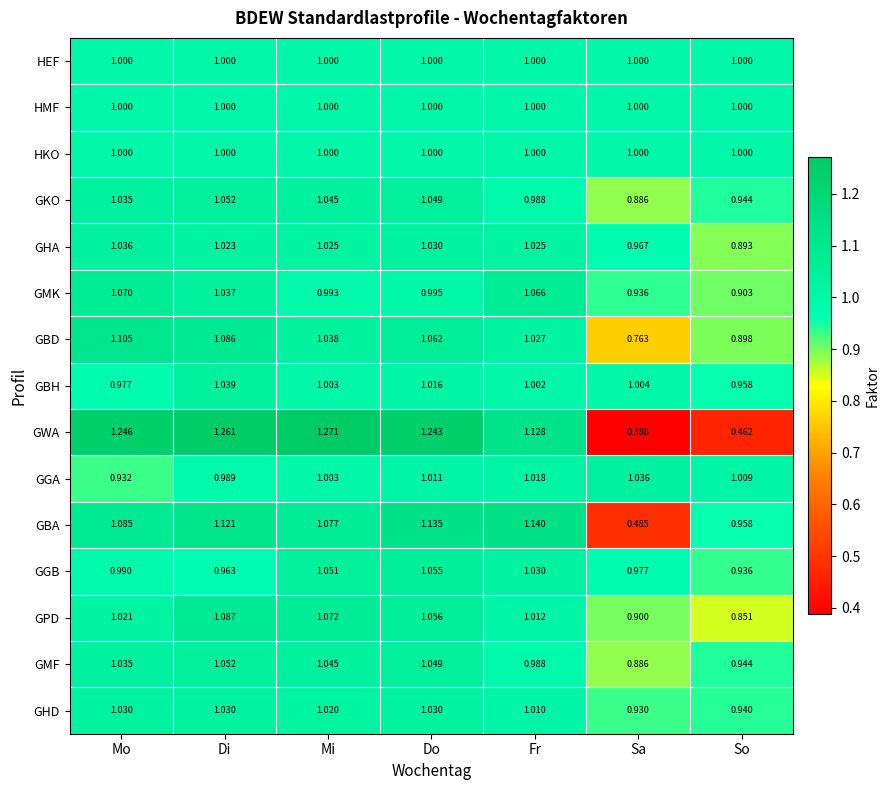

At which label does GBA first exceed 1?

Mo